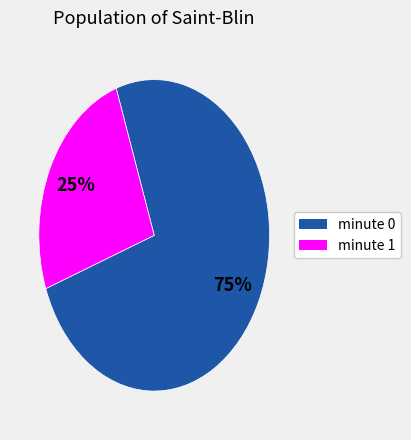

Is there any slice that represents more than half of the pie?

Yes